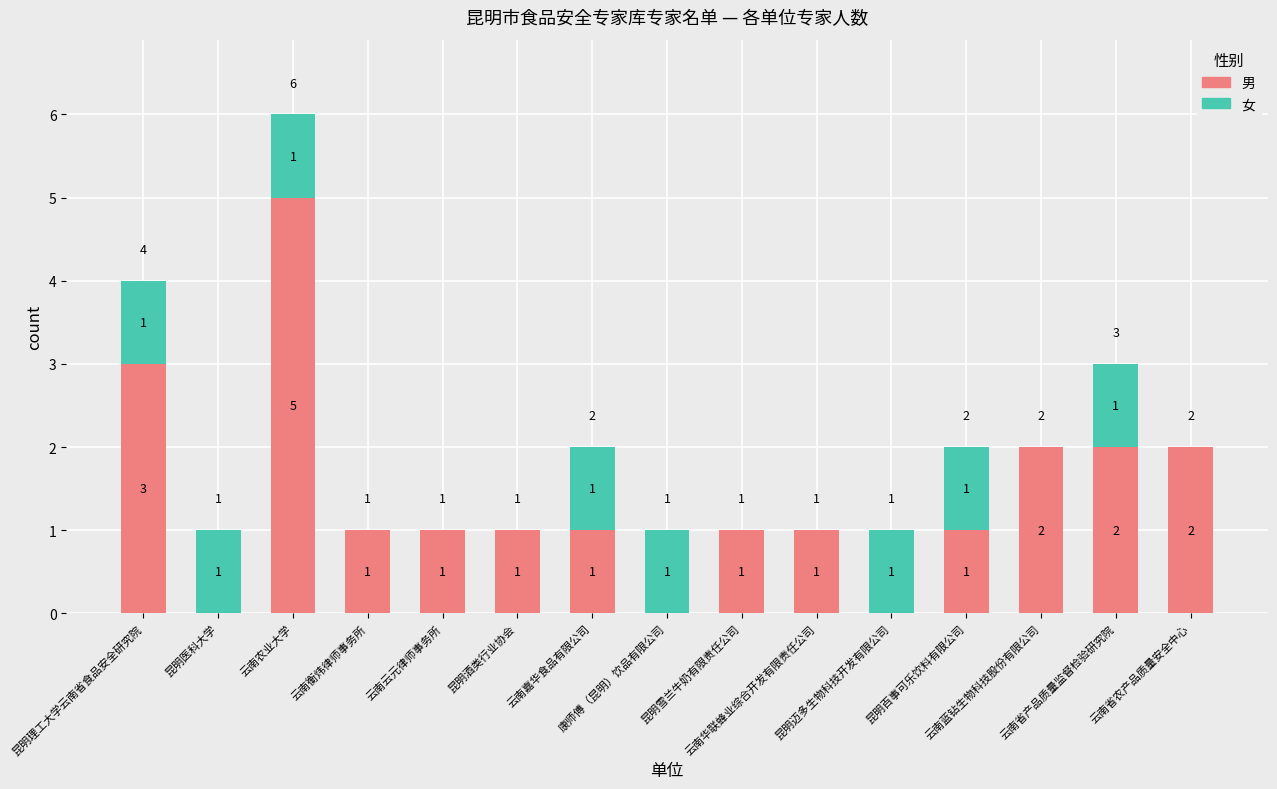

How many 男 values are between 1 and 2?

10